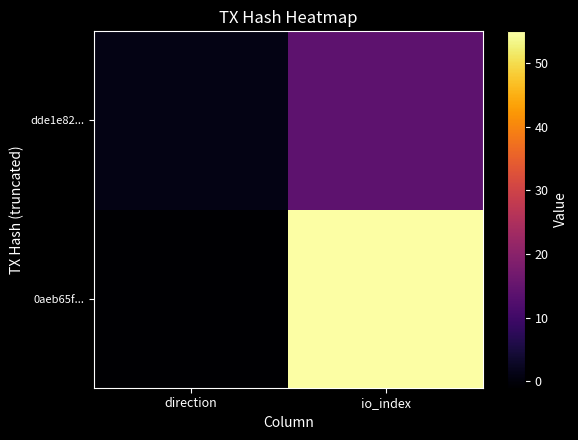

Which label corresponds to the smallest value in the chart?

direction